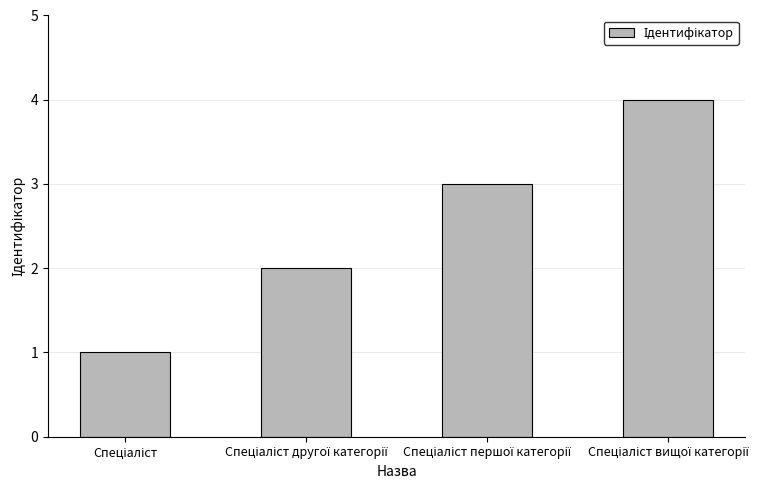

What is the greatest value displayed?

4